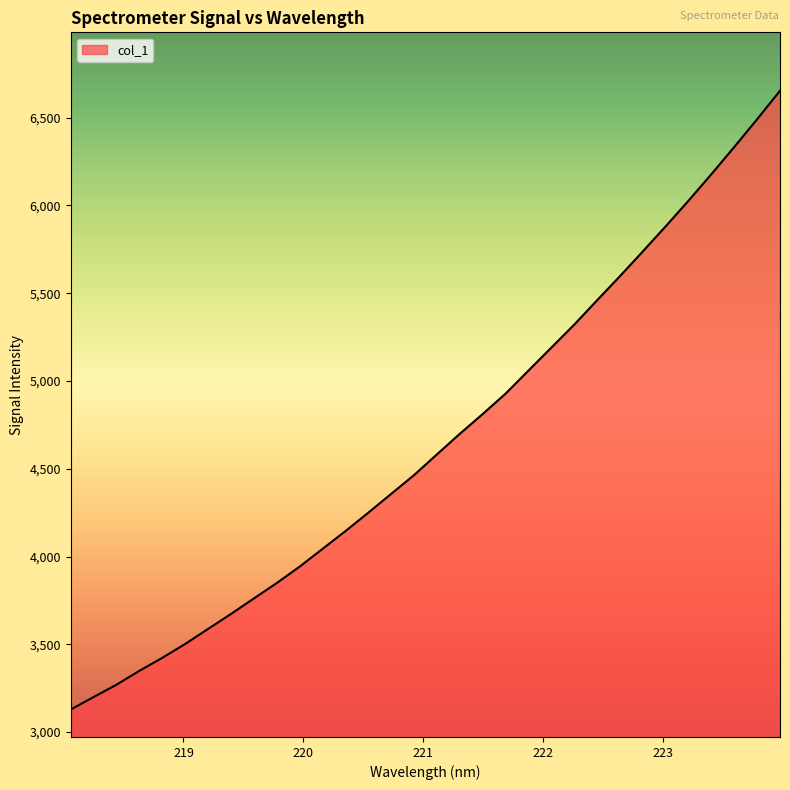

What is the greatest value displayed?

6653.7